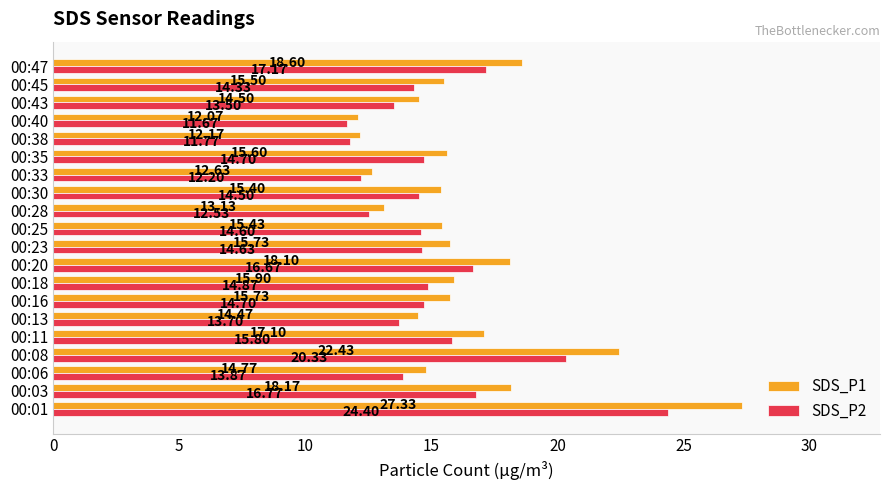

What is the average value of the SDS_P2 series?

15.1